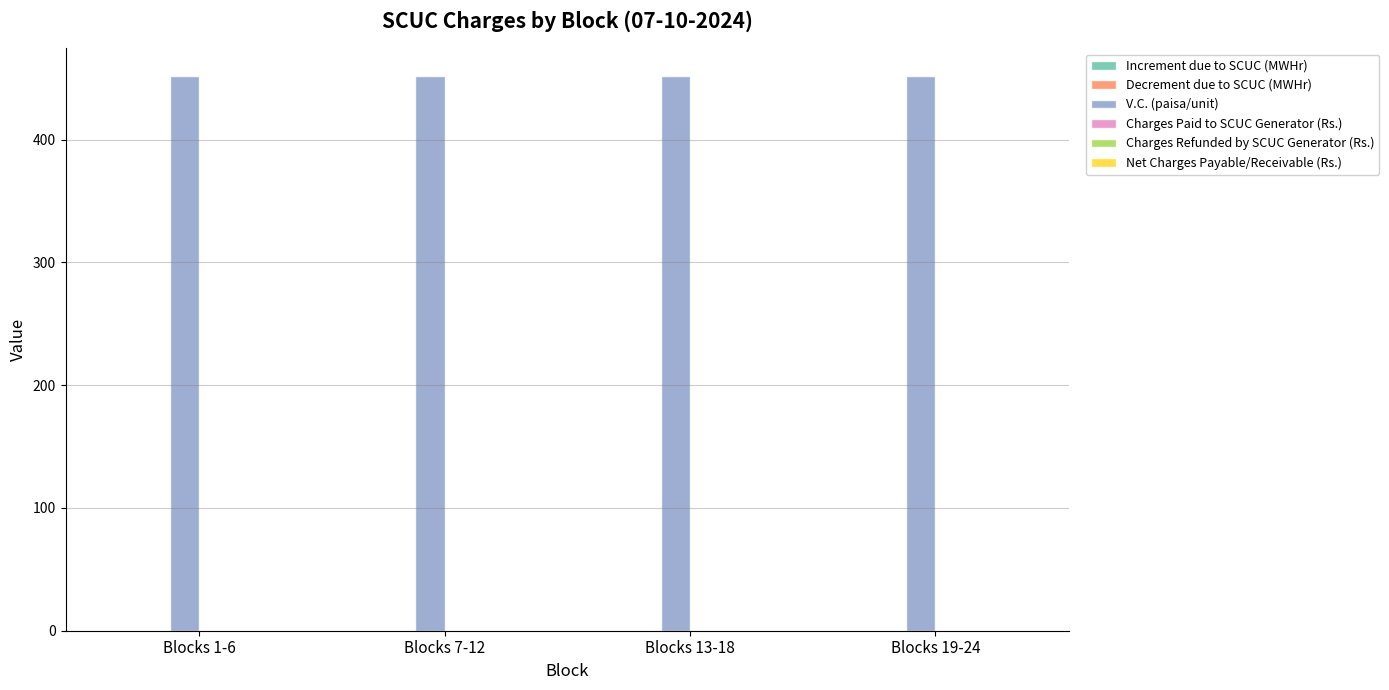

Reading left to right, transcribe all the data shown in this chart.

Increment due to SCUC (MWHr): 0.0	0.0	0.0	0.0
Decrement due to SCUC (MWHr): 0.0	0.0	0.0	0.0
V.C. (paisa/unit): 451.8	451.8	451.8	451.8
Charges Paid to SCUC Generator (Rs.): 0.0	0.0	0.0	0.0
Charges Refunded by SCUC Generator (Rs.): 0.0	0.0	0.0	0.0
Net Charges Payable/Receivable (Rs.): 0.0	0.0	0.0	0.0